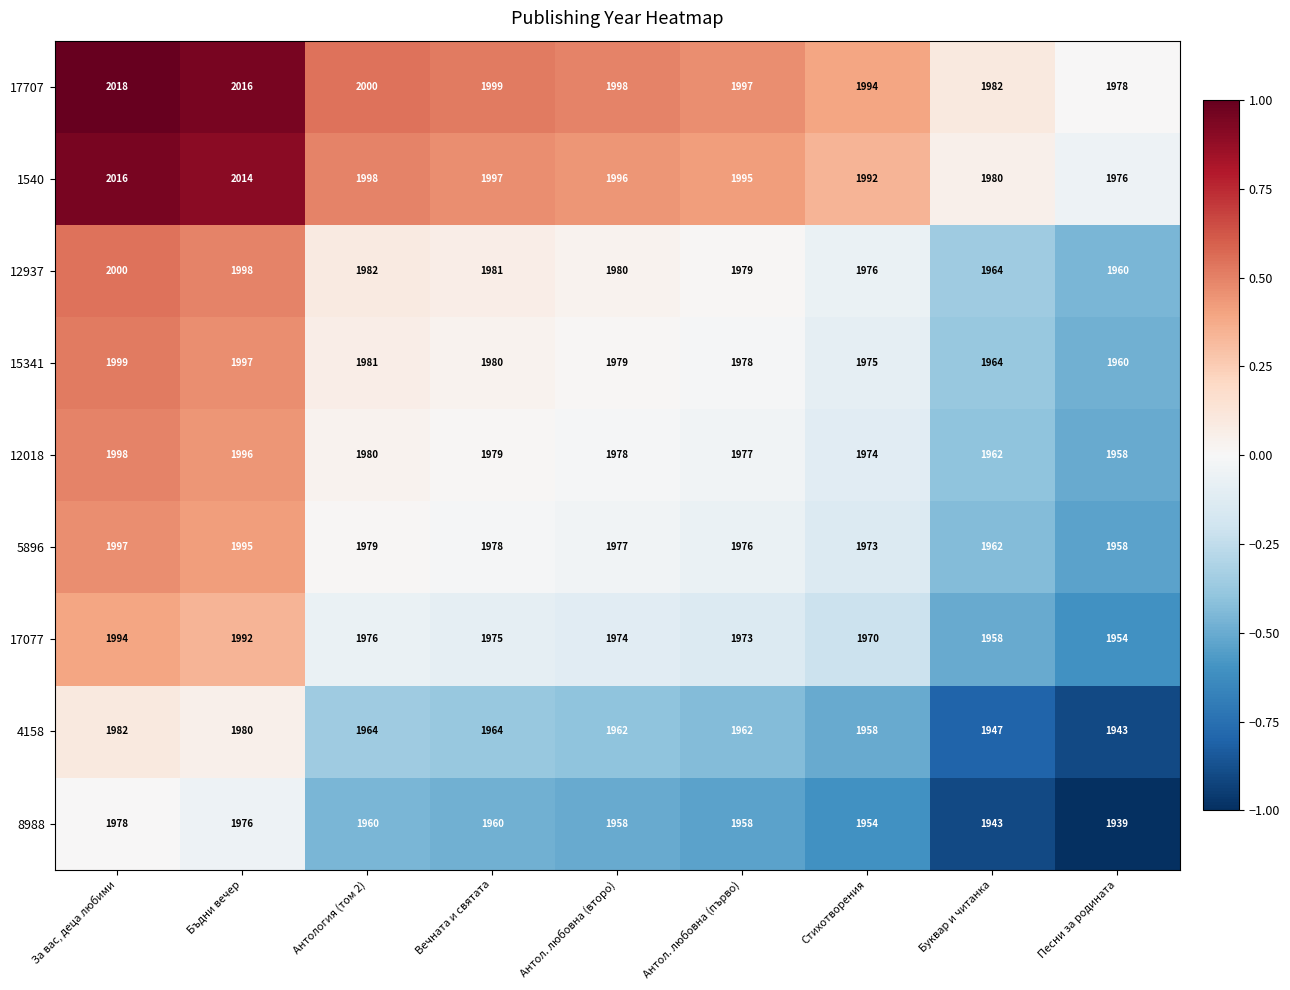

What is the total value across all series at Бъдни вечер?

17964